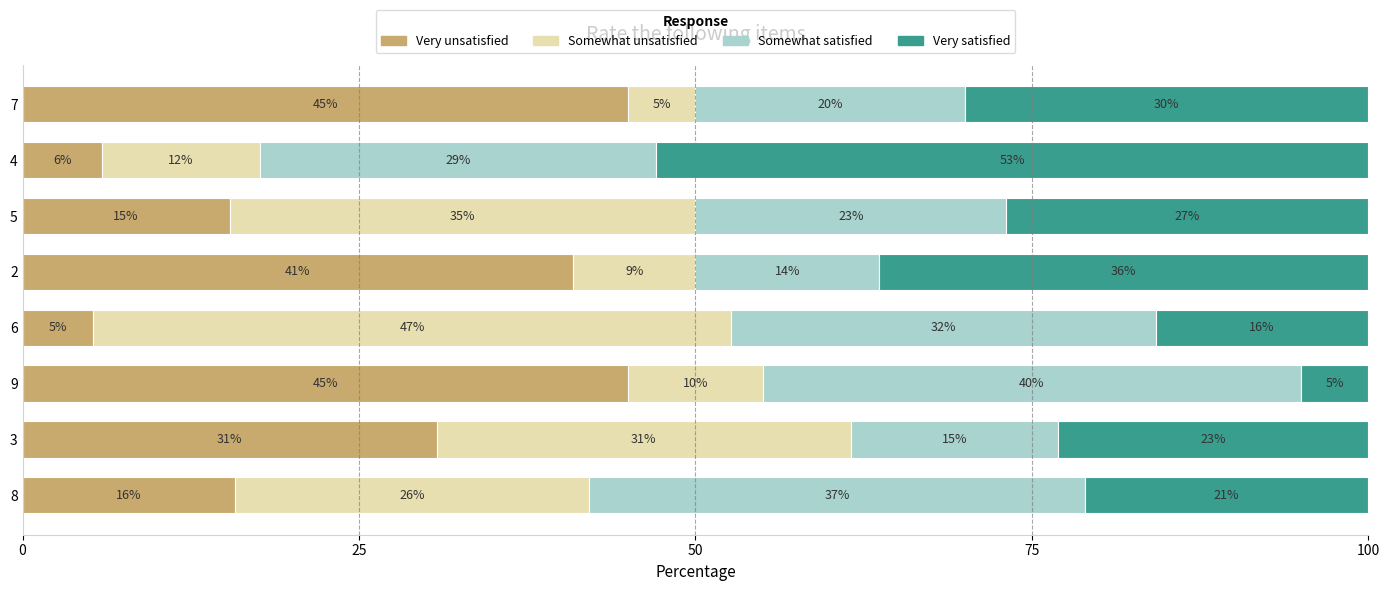

What is the sum of all Very unsatisfied values?

204.0